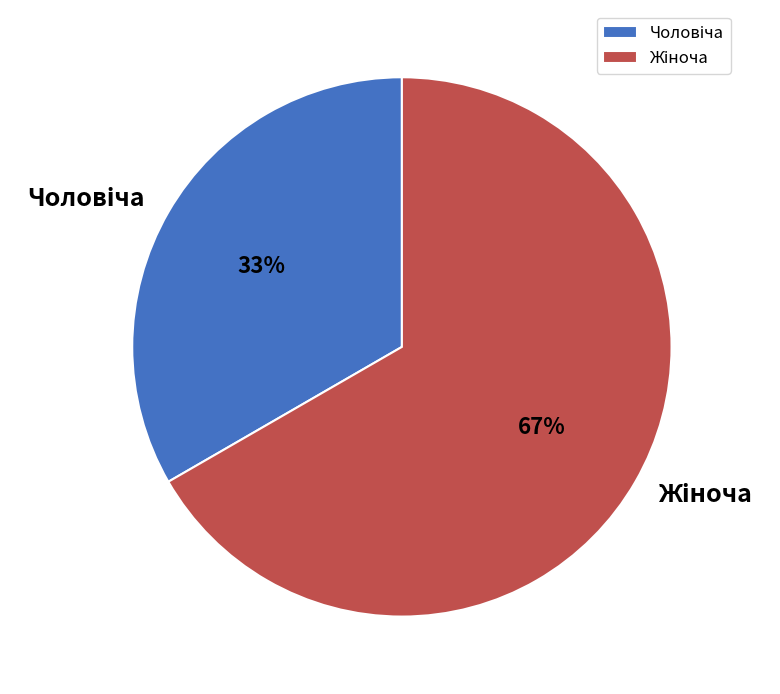

To the nearest percent, what is the average slice percentage?

50%